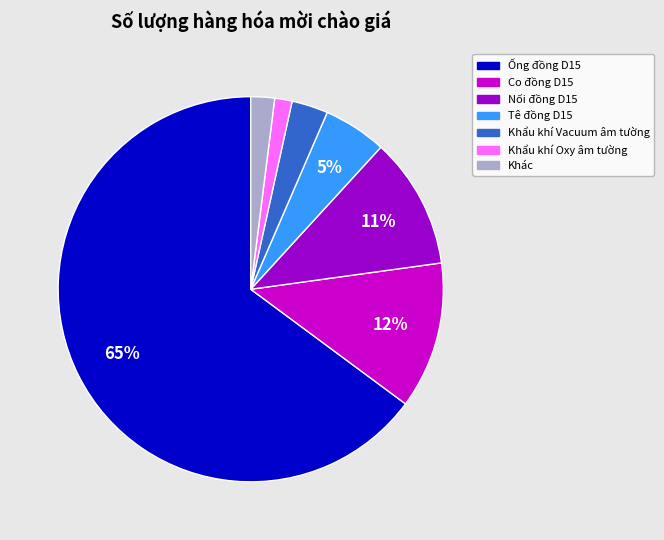

How many slices are in this pie chart?

7